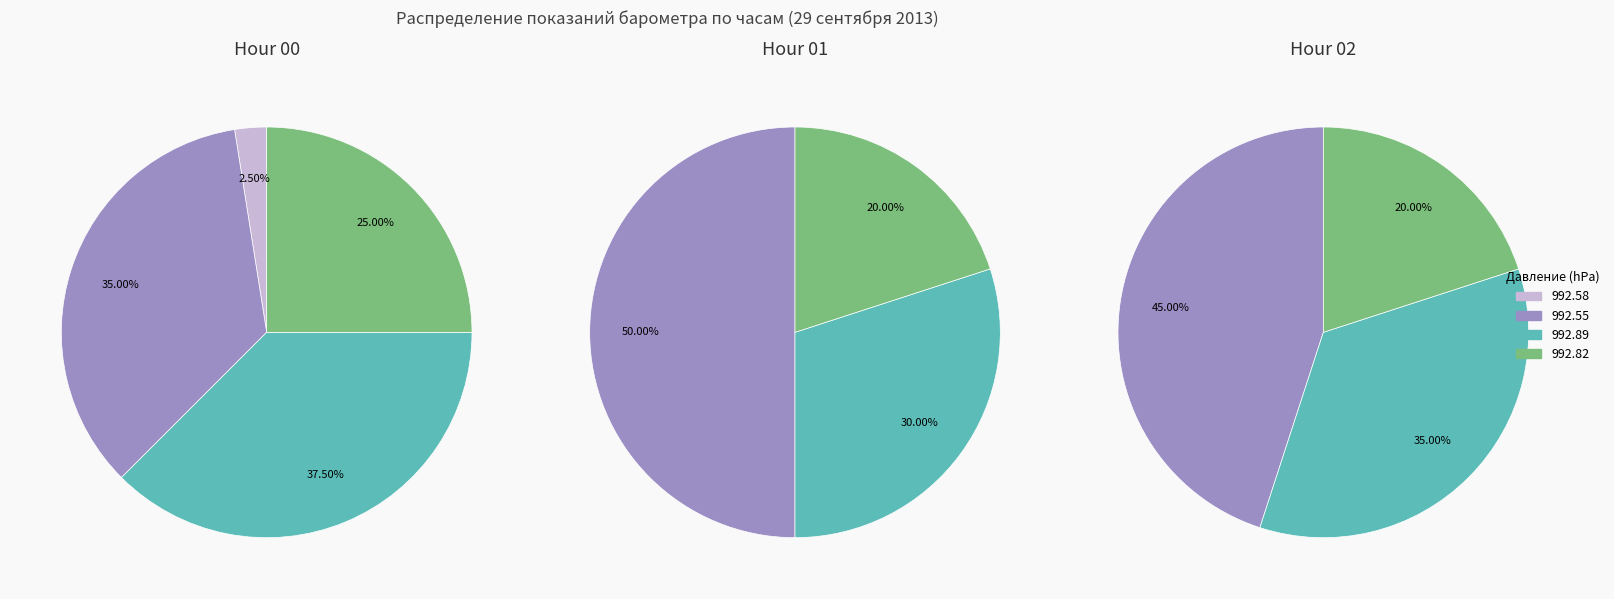

Count the number of slices in the pie.

3